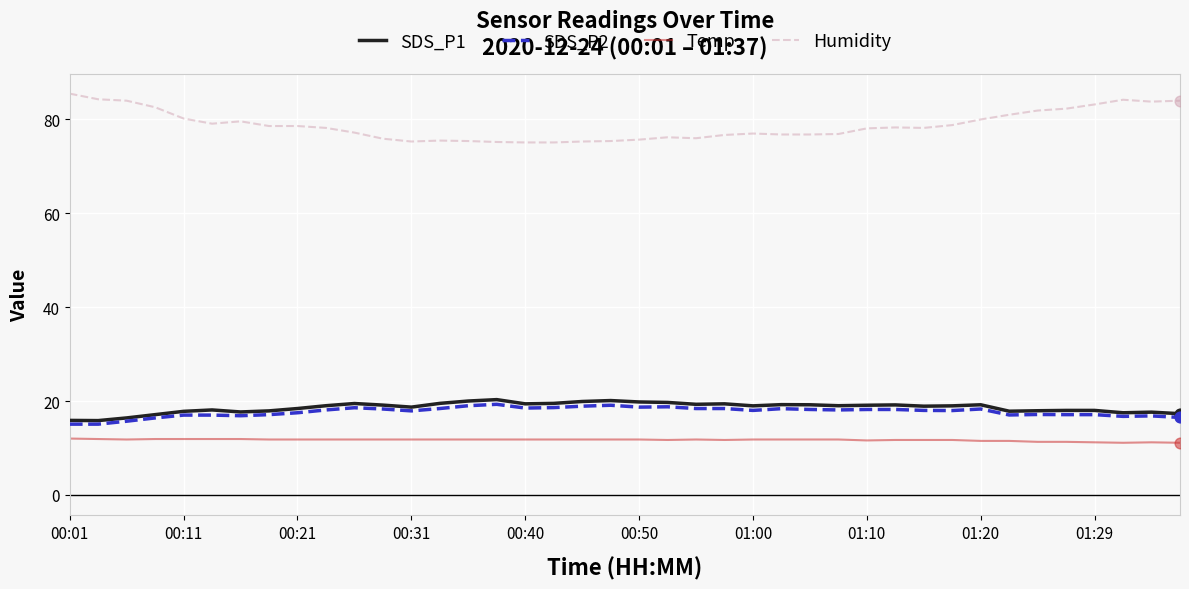

Which series has the largest total across all categories?

Humidity